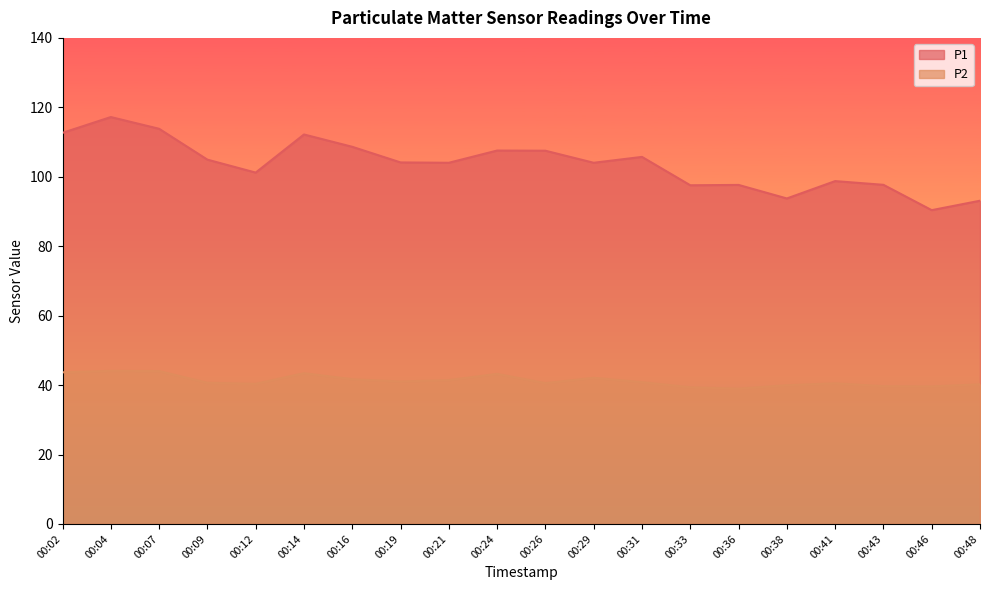

At which label is P2 closest to 41?

00:19